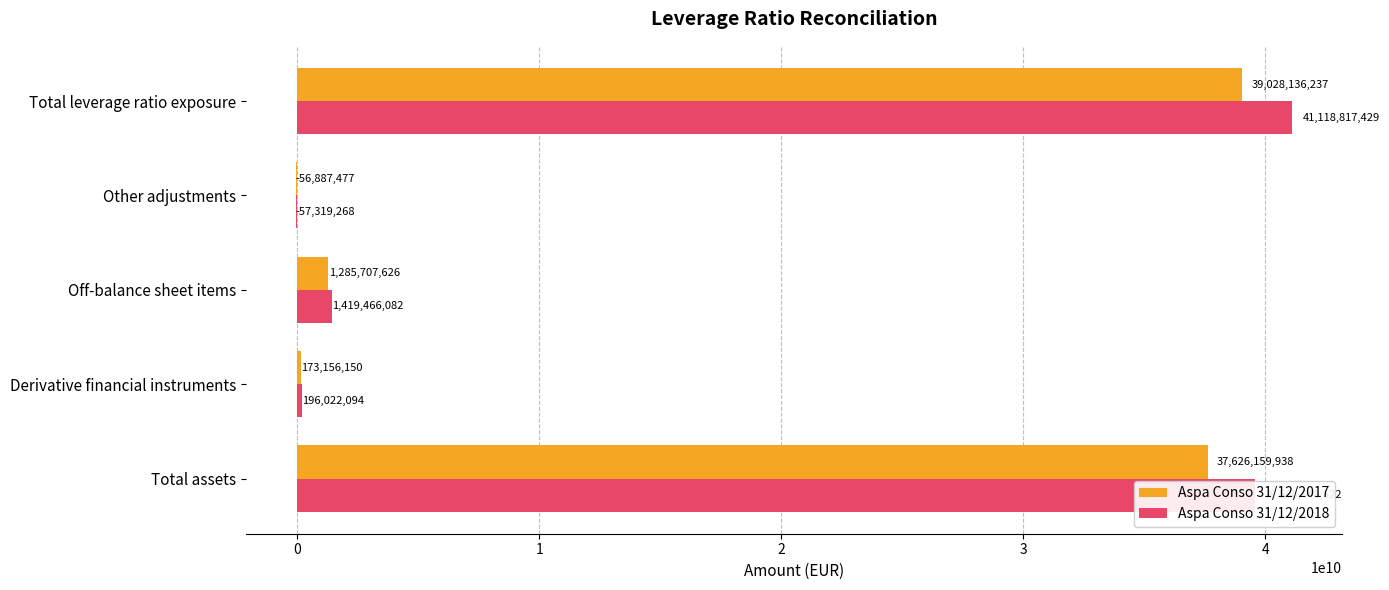

What is the sum of all Aspa Conso 31/12/2017 values?

78056272474.0